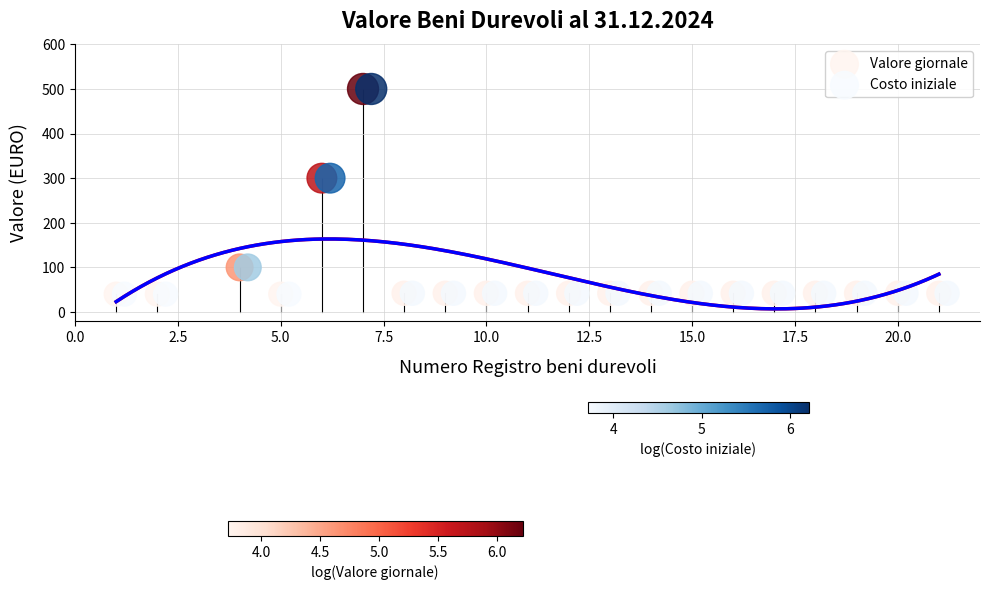

What are all the series names shown in the legend?

Valore giornale, Costo iniziale